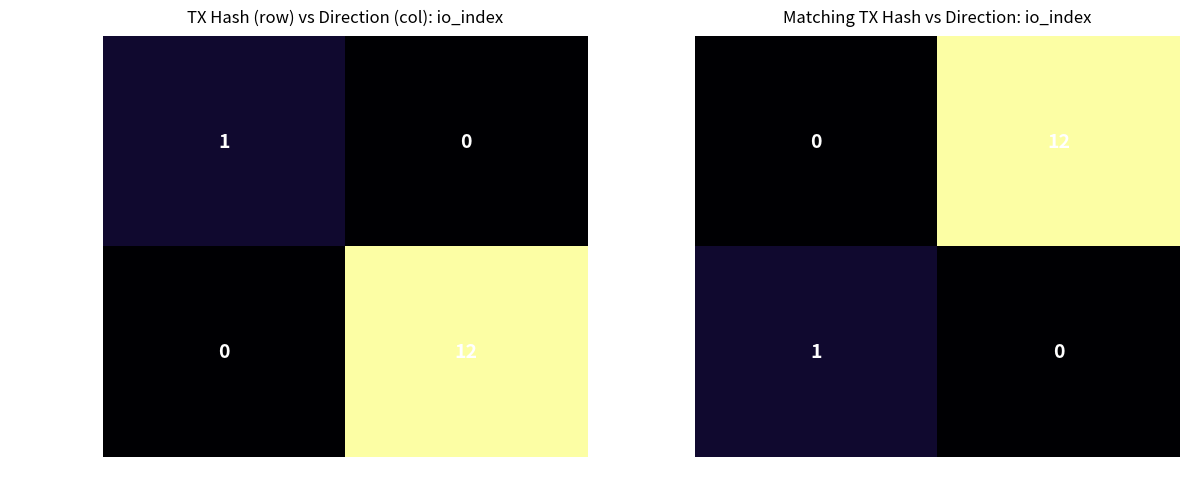

How many categories are shown in the chart?

2